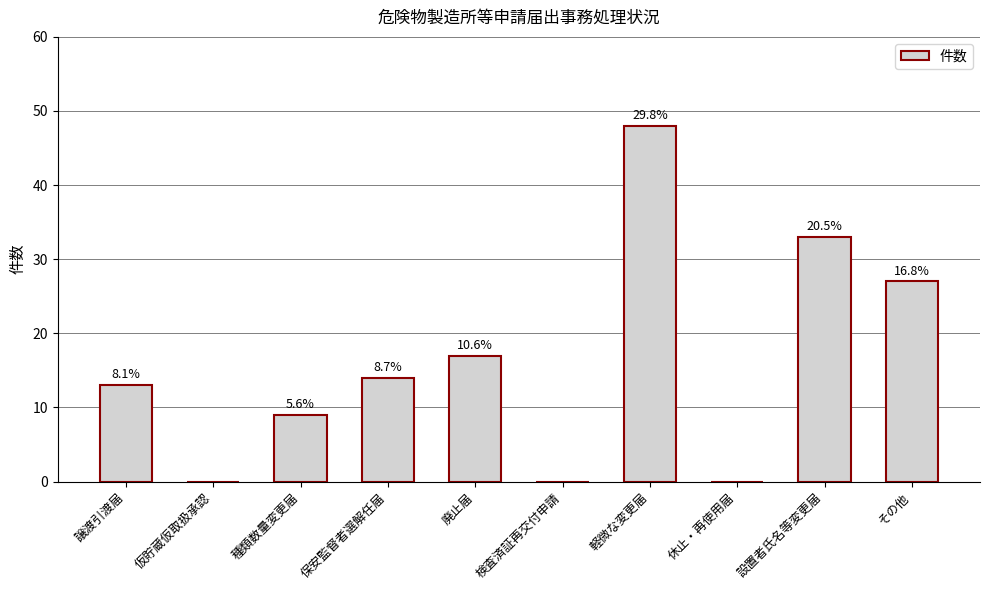

What is the change in value from 仮貯蔵仮取扱承認 to その他?

+27